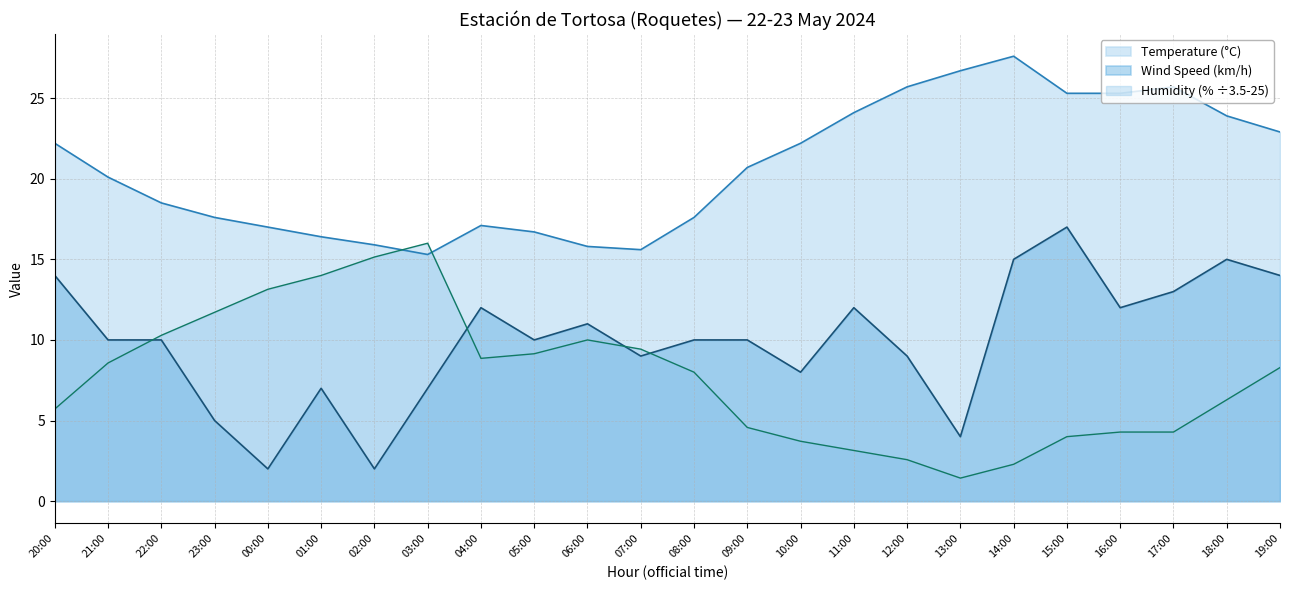

At which category is the sum across all series the highest?

15:00